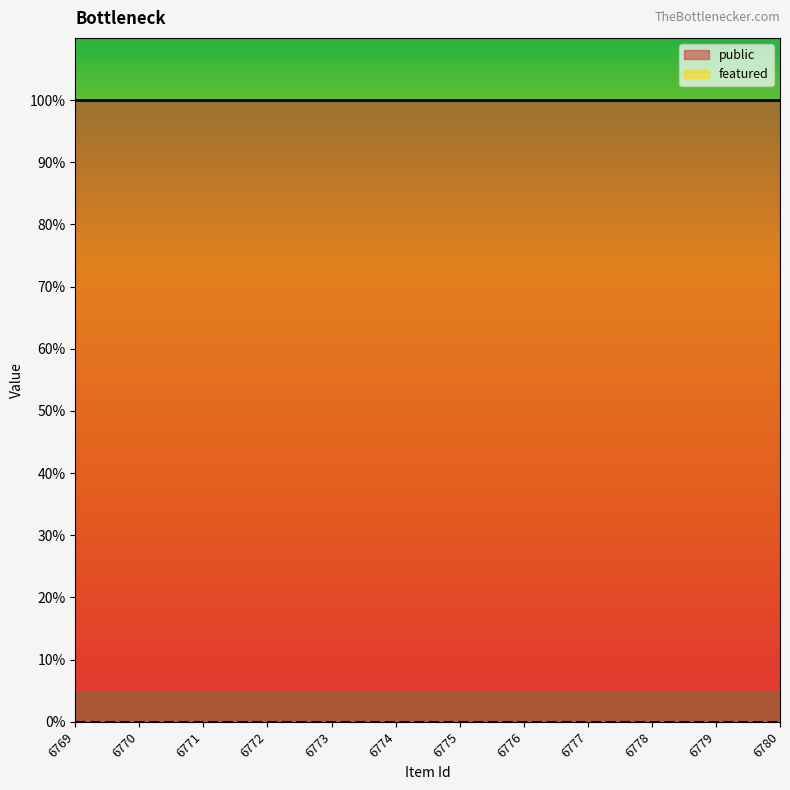

Reading left to right, transcribe all the data shown in this chart.

public: 1	1	1	1	1	1	1	1	1	1	1	1
featured: 0	0	0	0	0	0	0	0	0	0	0	0